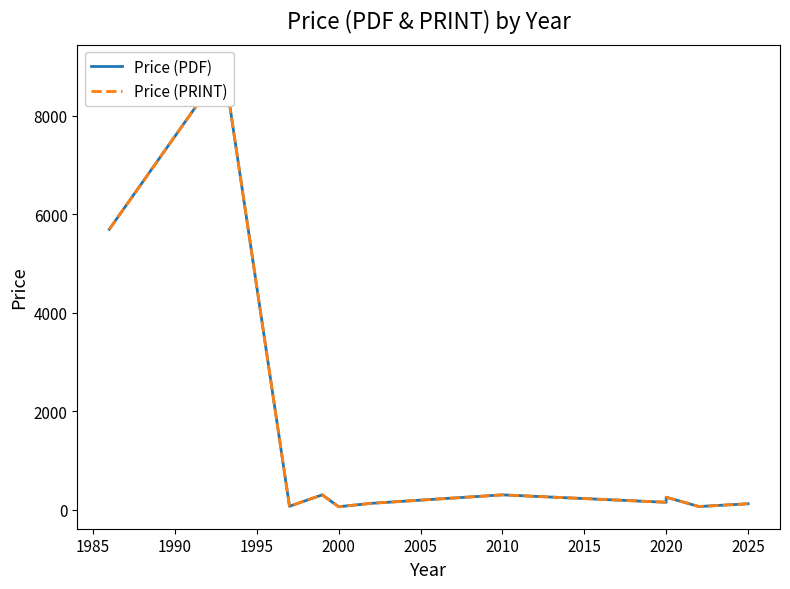

Which label corresponds to the smallest value in the chart?

2000